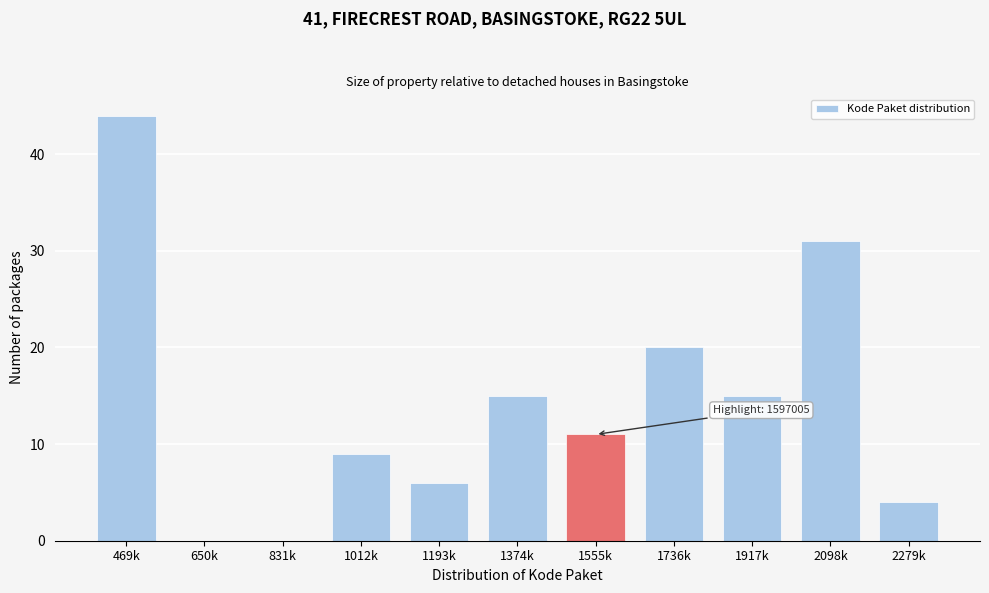

Reading left to right, what are all the values shown in this chart?

469k=44	650k=0	831k=0	1012k=9	1193k=6	1374k=15	1555k=11	1736k=20	1917k=15	2098k=31	2279k=4